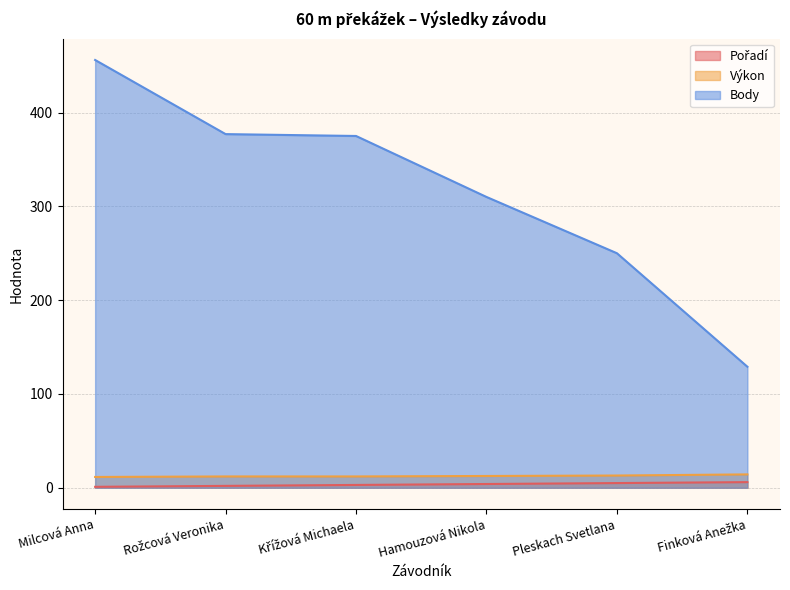

What is the value of the Pořadí point at the 2nd from the left?

2.0